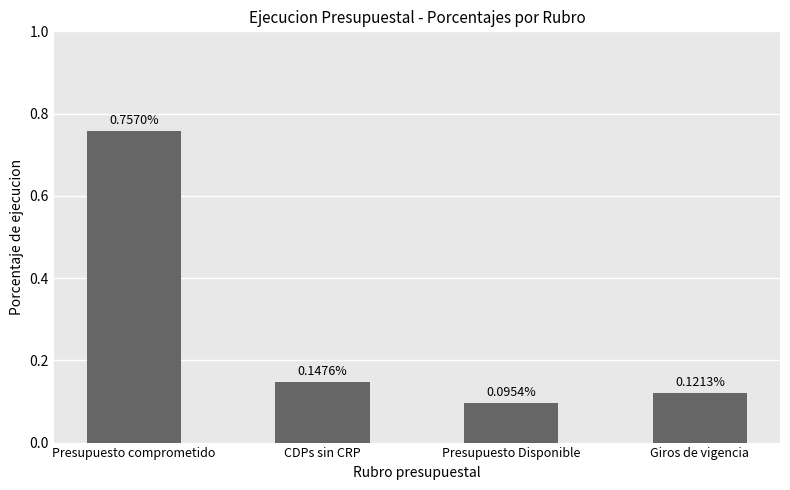

What position from the right is Presupuesto comprometido?

4